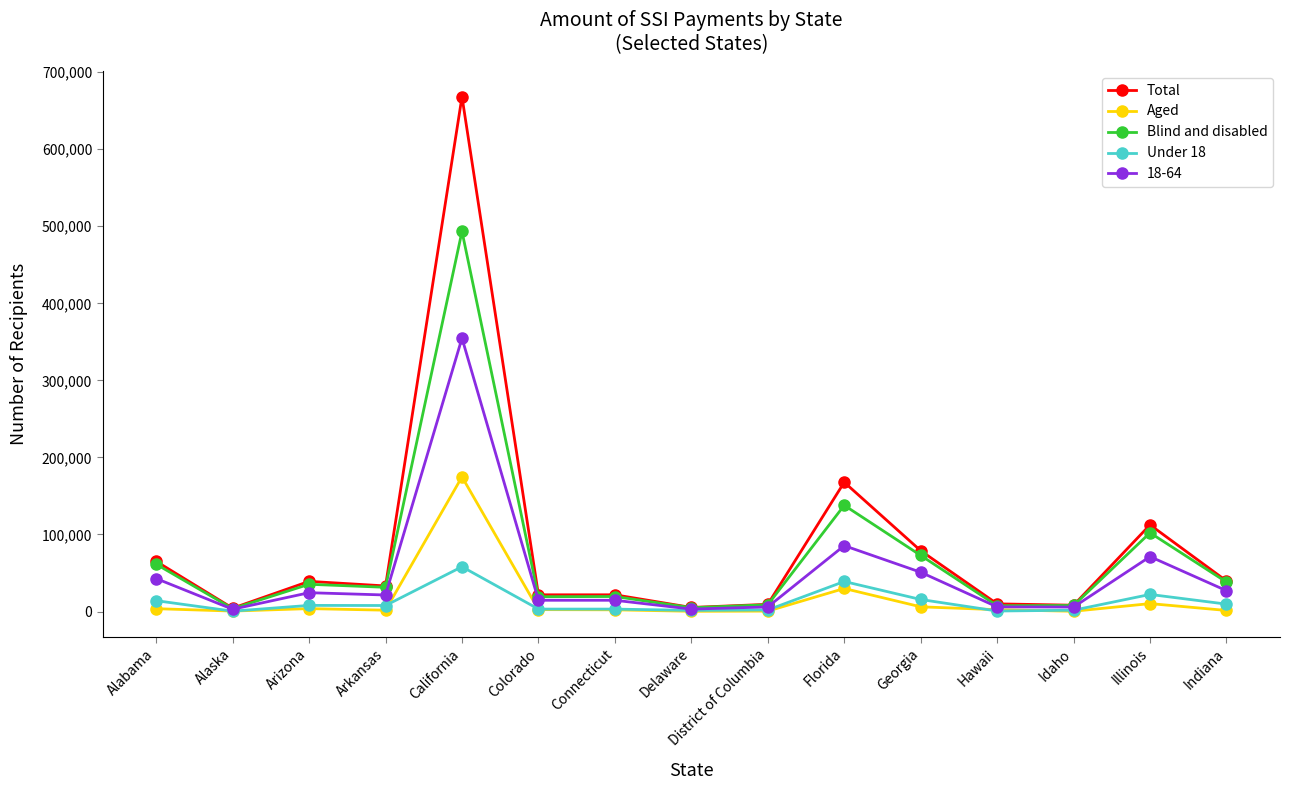

At which label is Blind and disabled closest to 248532?

Florida